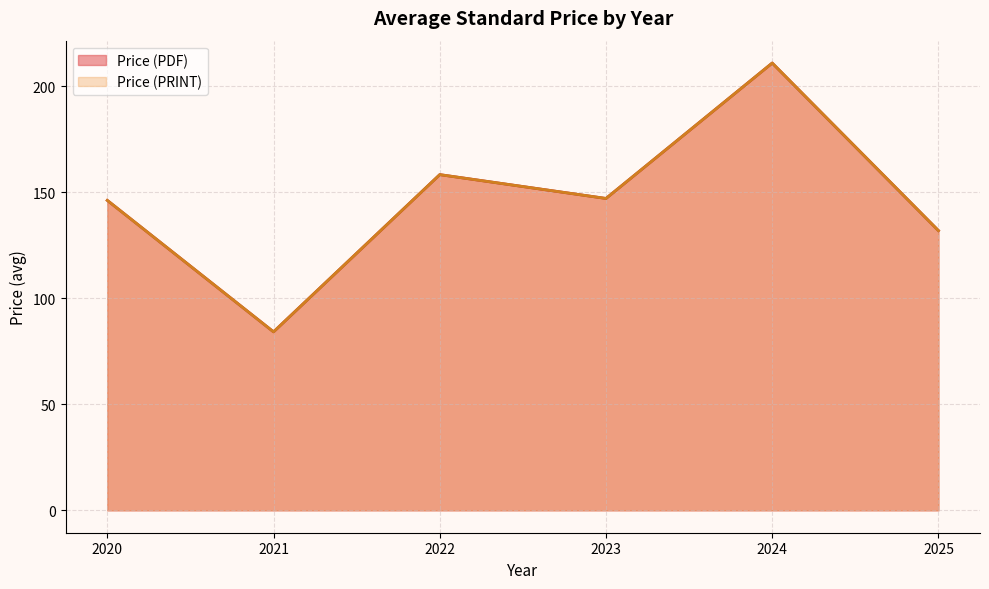

True or false: Price (PDF) and Price (PRINT) intersect in this chart.

False